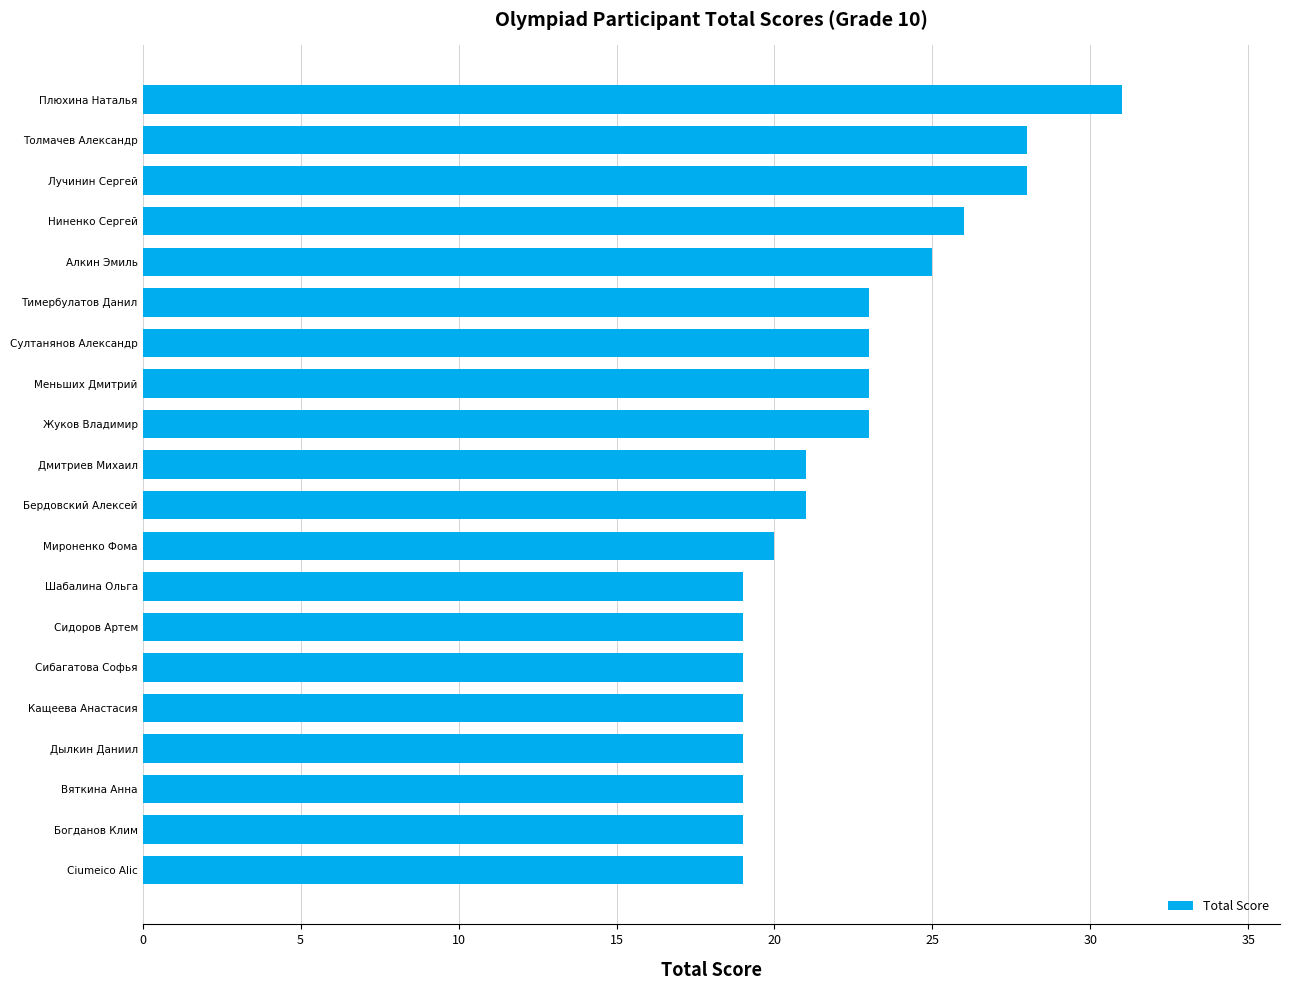

Reading top to bottom, list all the values displayed in this chart.

31	28	28	26	25	23	23	23	23	21	21	20	19	19	19	19	19	19	19	19